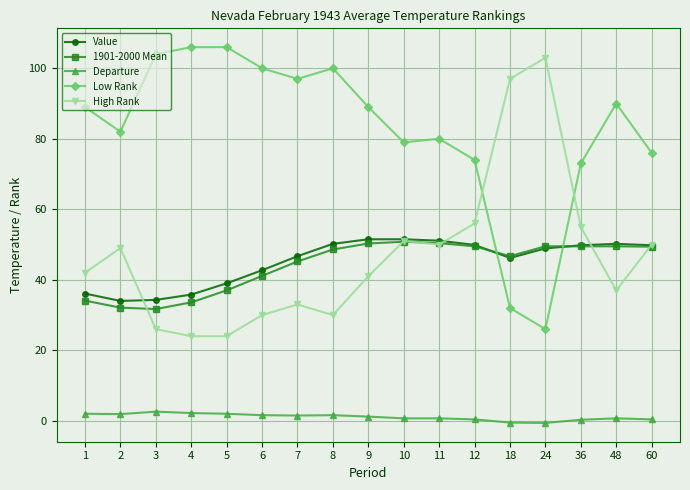

What is the smallest value displayed?

-0.6